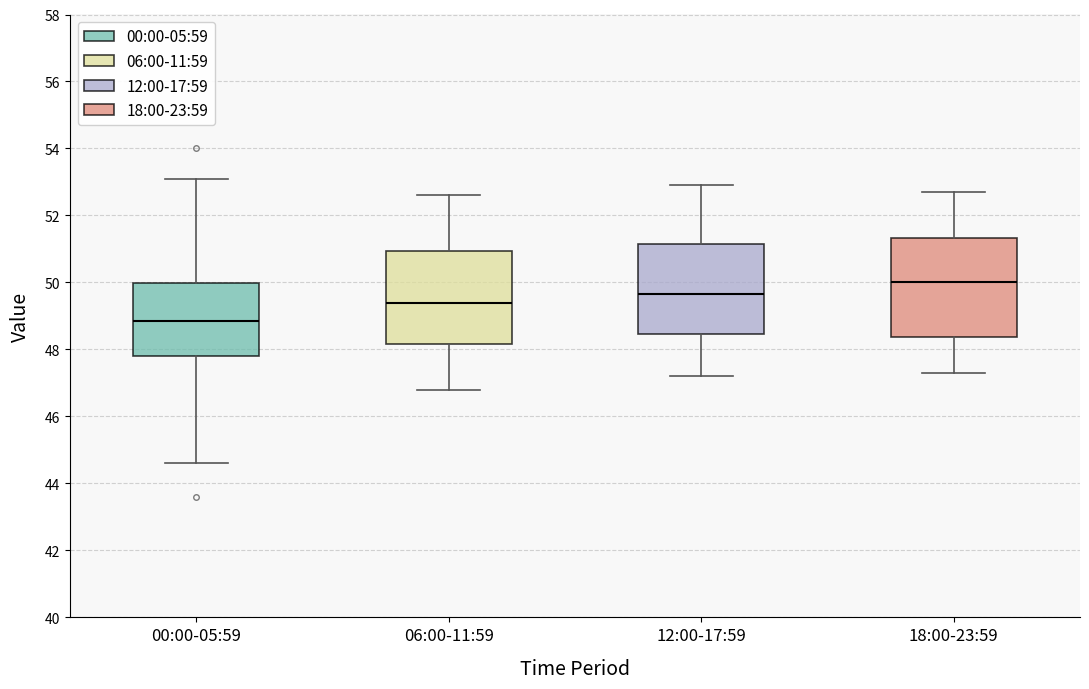

Where does the upper whisker of the box for 06:00-11:59 end on the y-axis? The values are not printed on the chart, so give them approximately, as read against the axis.

52.6